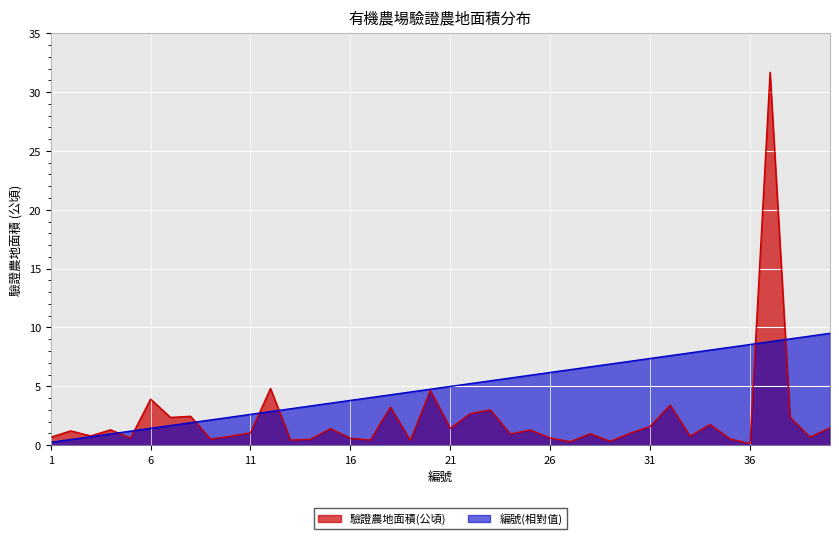

True or false: 編號 has more than 1 interior local peaks.

False